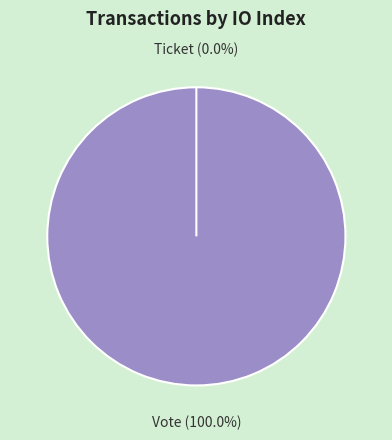

To the nearest percent, what portion does Vote represent?

100%